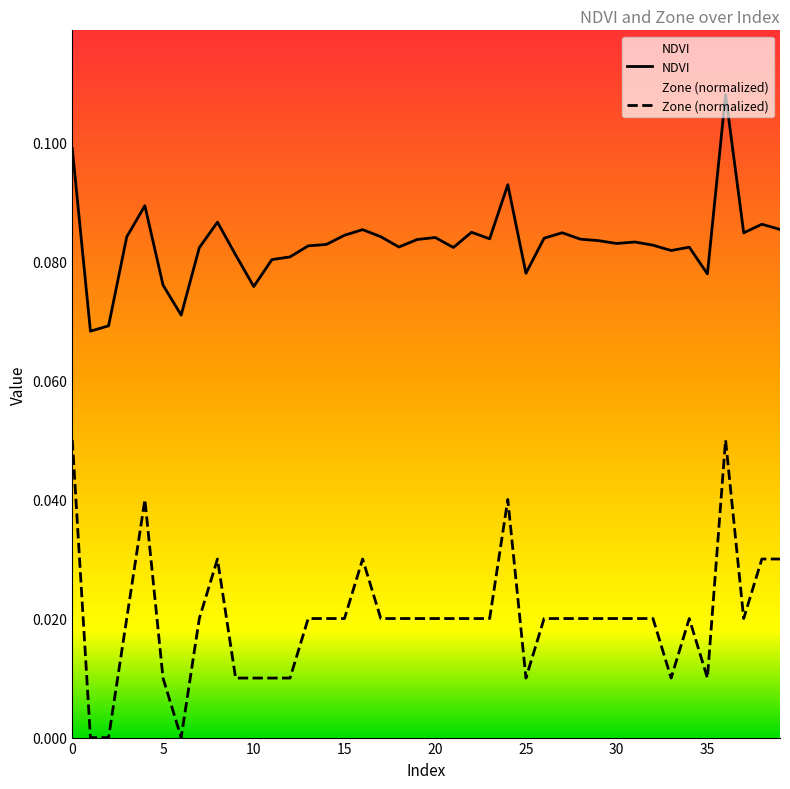

At which category is the sum across all series the highest?

36